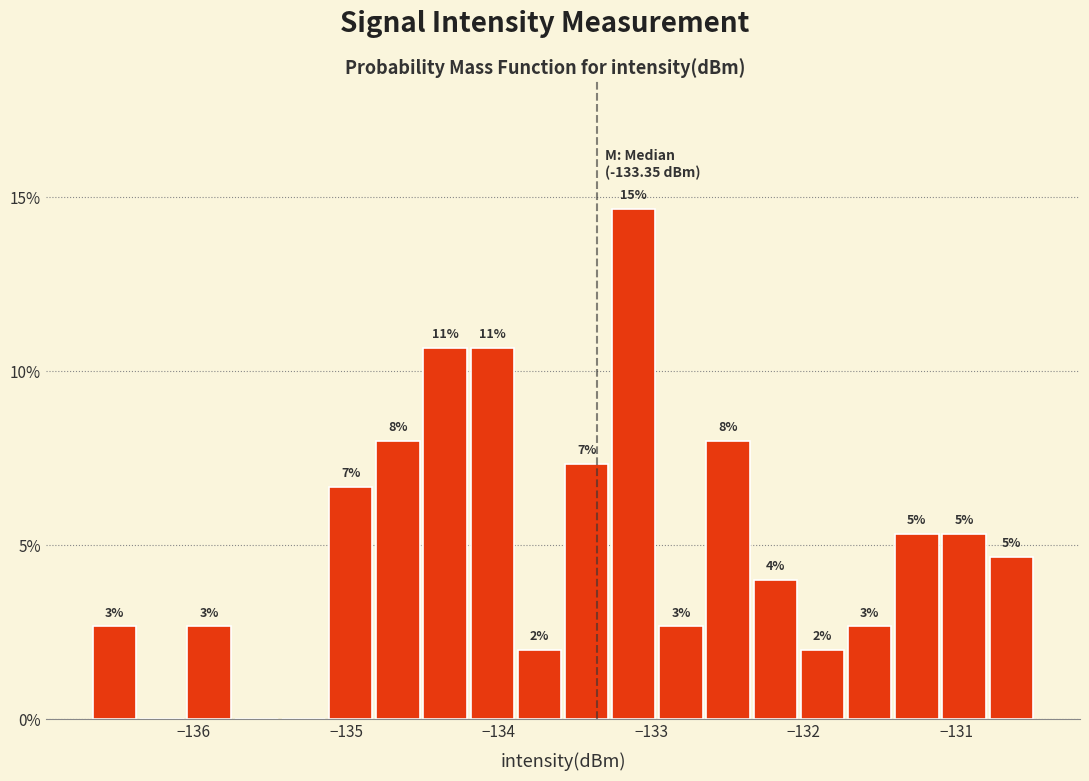

Read against the x-axis, roughly where is the centre of the tallest bar?

-133.1